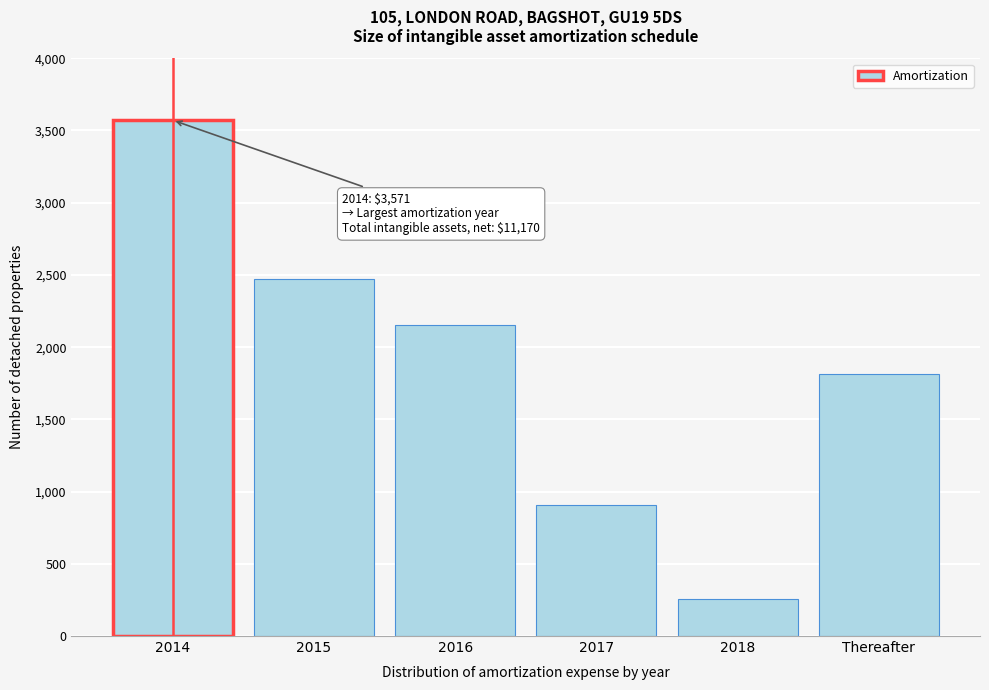

Reading left to right, what are all the values shown in this chart?

3571	2471	2151	908	258	1811